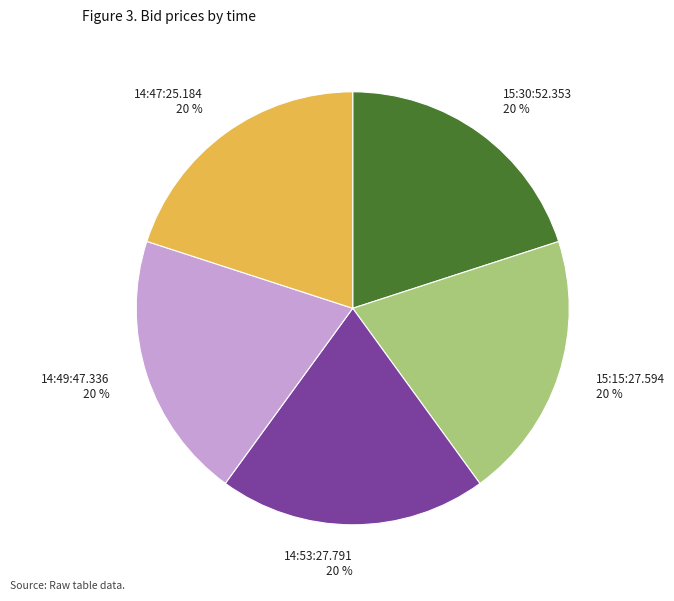

Count the number of slices in the pie.

5